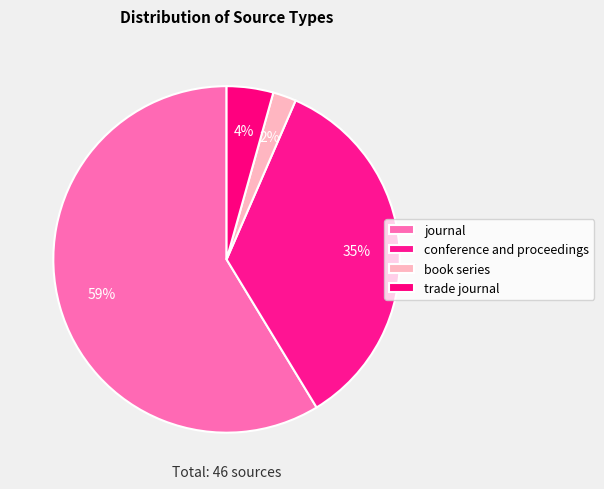

Count the number of slices in the pie.

4